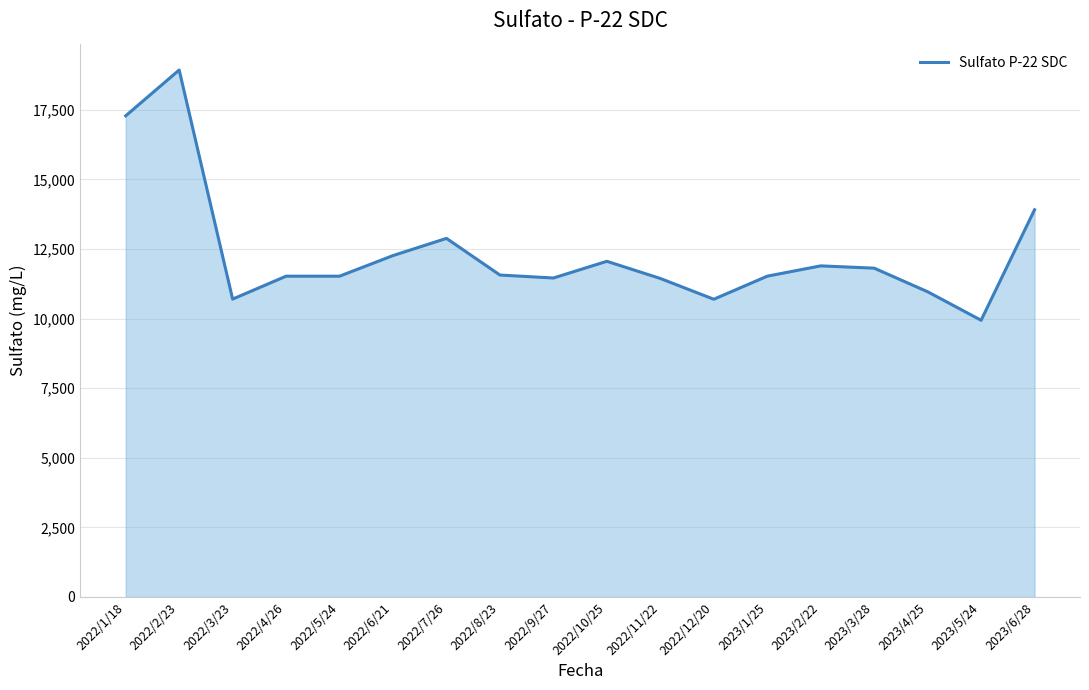

Between 2023/1/25 and 2023/2/22, which is larger?

2023/2/22